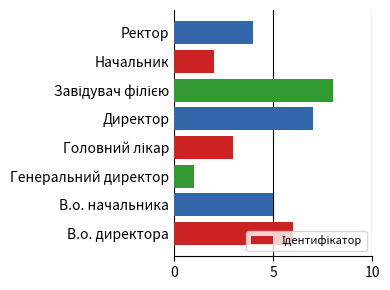

What is the difference between the maximum and minimum values?

7